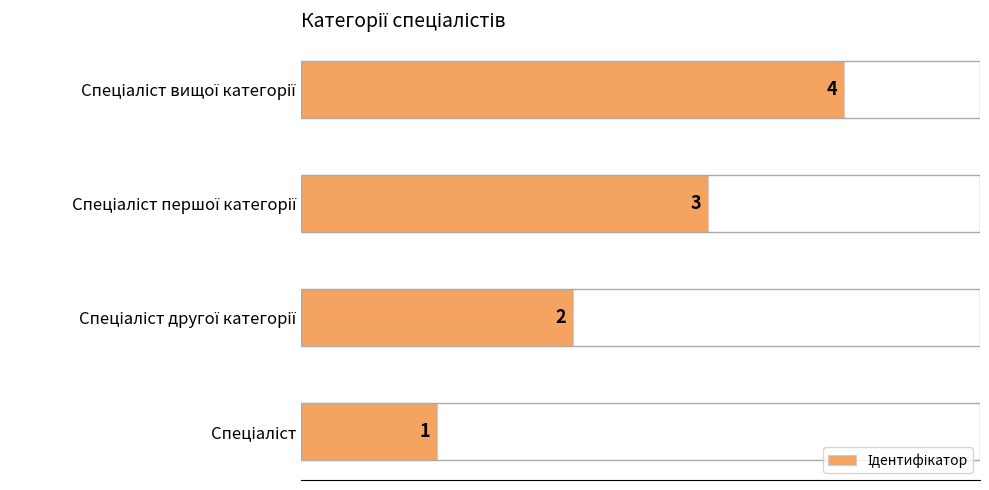

How many data points are less than 3?

2